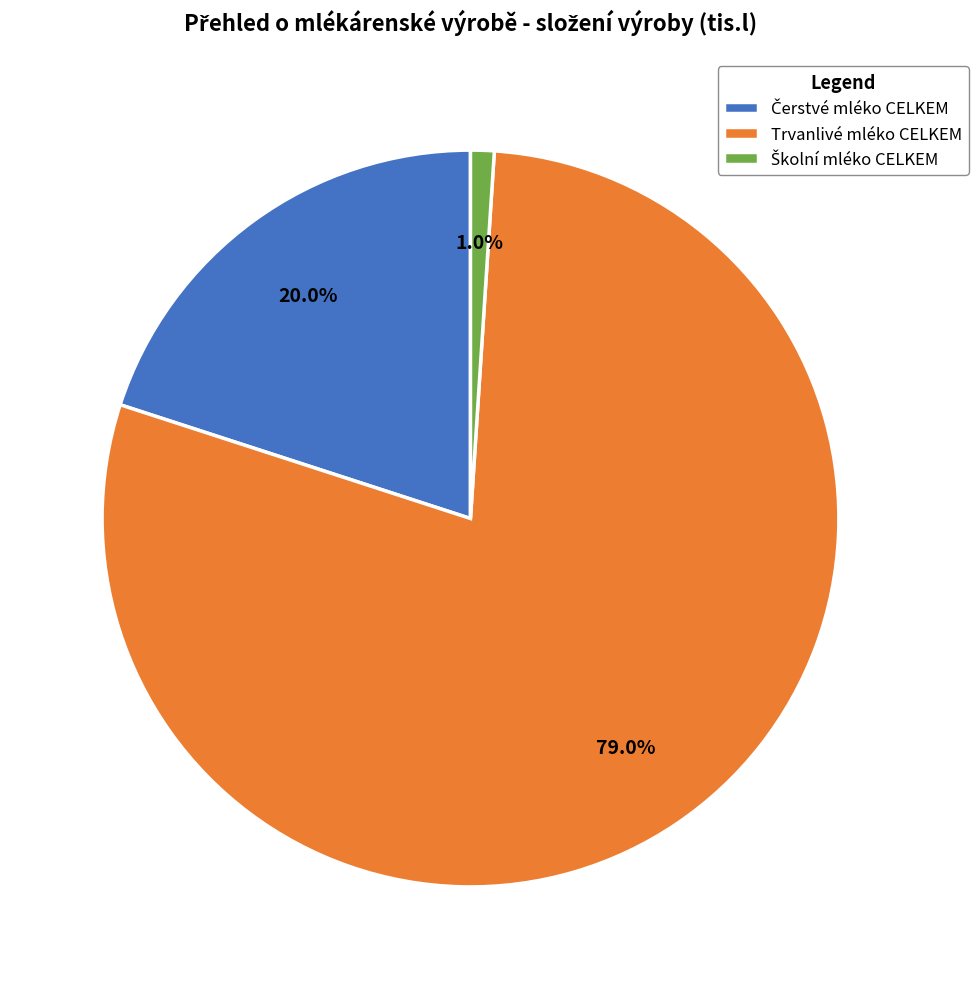

How many segments does this pie chart have?

3